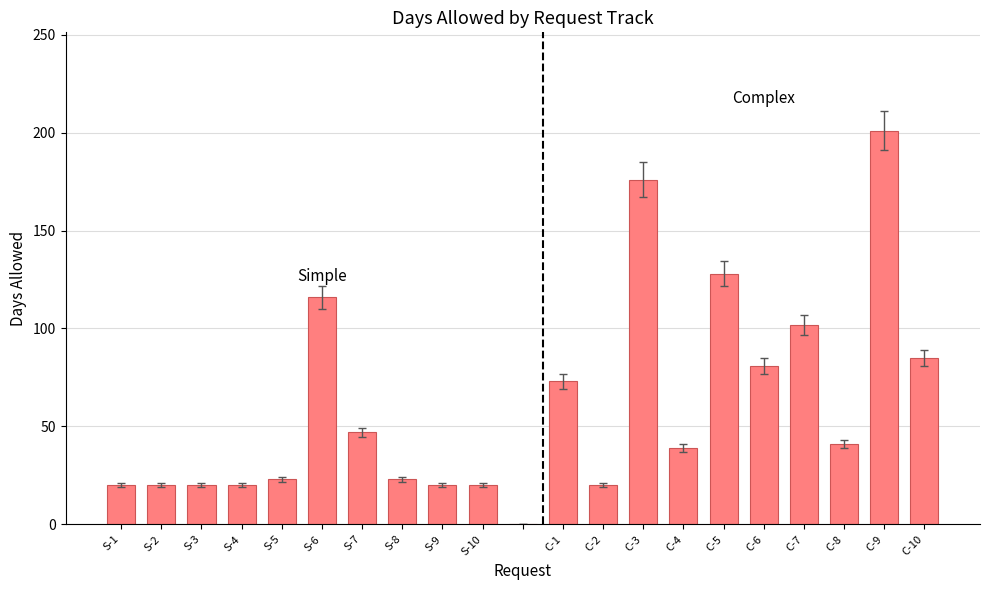

What is the maximum value shown in the chart?

201